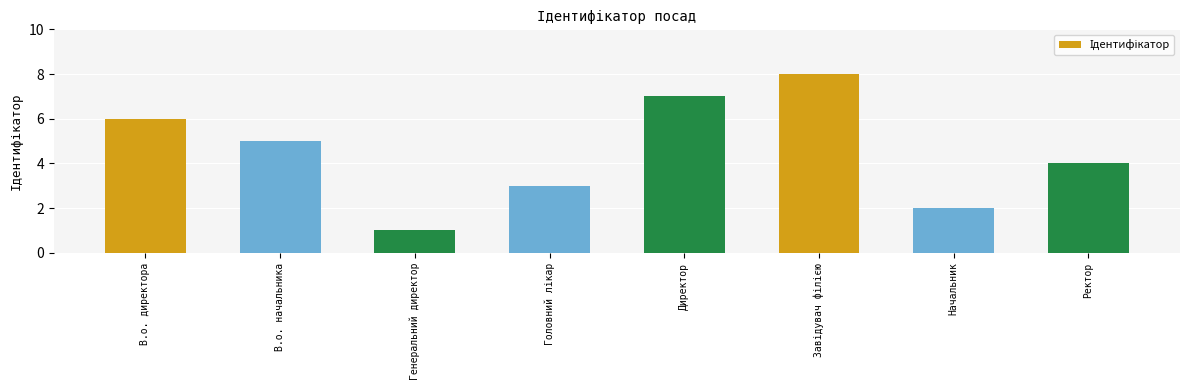

The value at В.о. директора is 6. True or false?

True